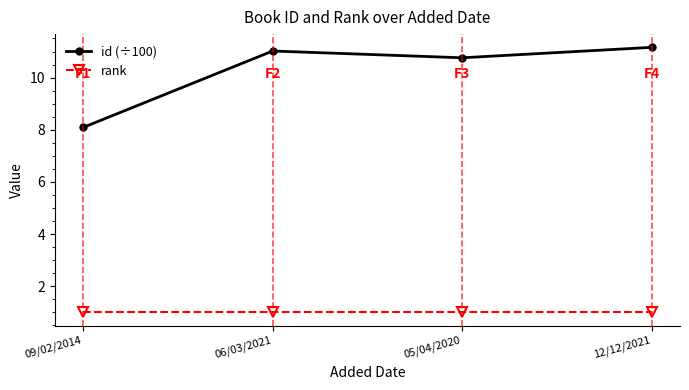

What is the difference between the maximum and second lowest values in the id (÷100) series?

0.4